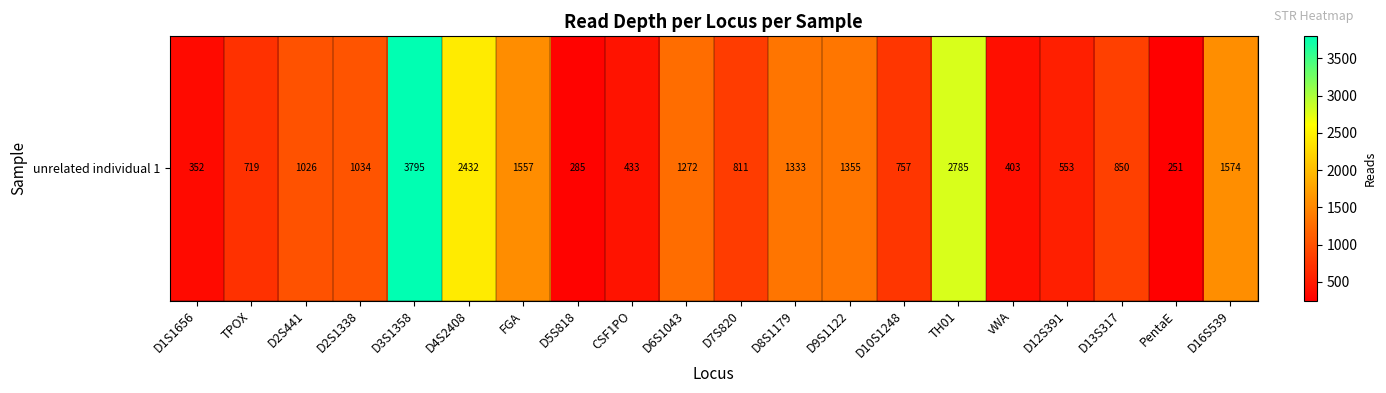

What is the difference between the maximum and minimum values?

3544